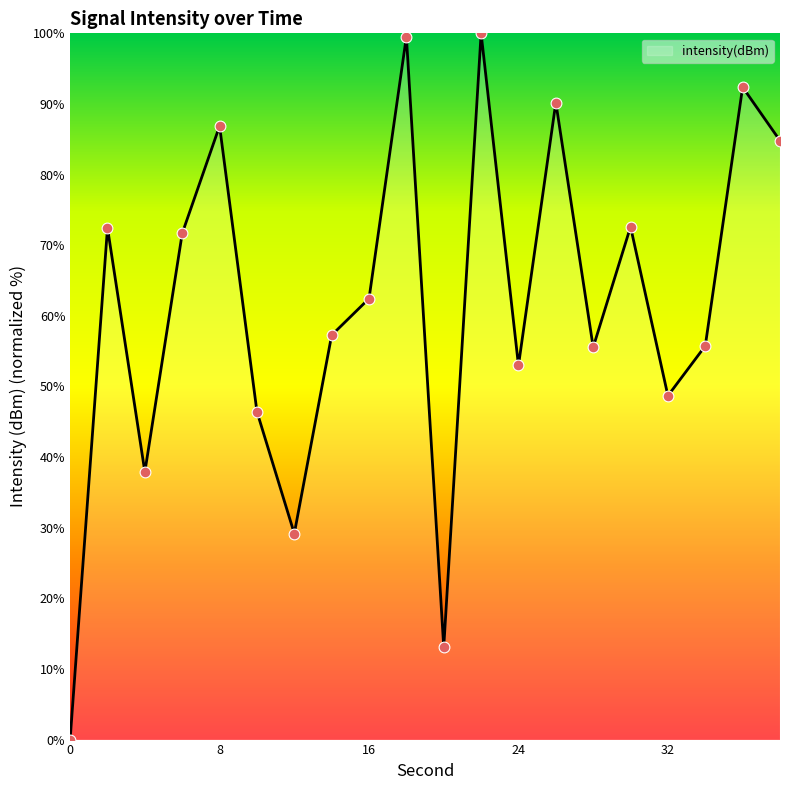

What is the difference between the maximum and minimum values?

100.0